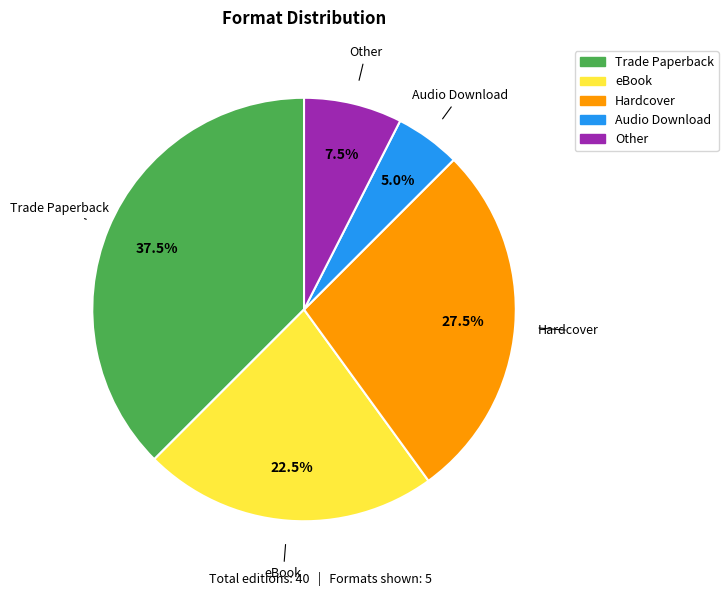

What is the ratio of the value at Other to the value at Audio Download?

1.5